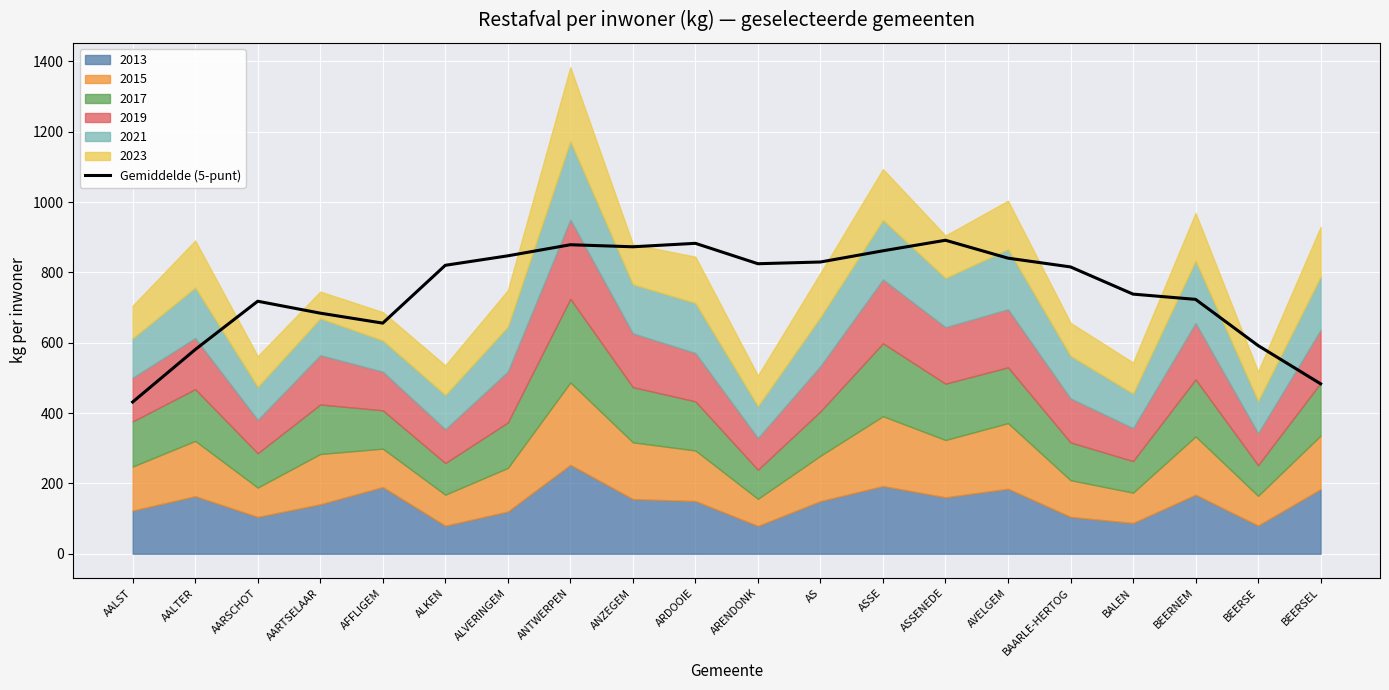

What is the difference between the values at AARSCHOT and ARENDONK?

106.6